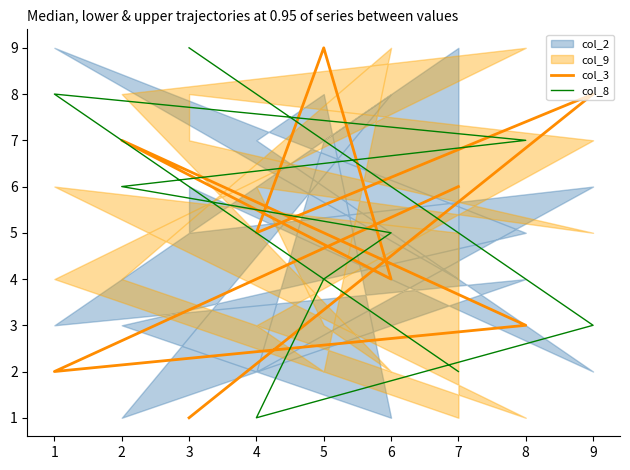

True or false: col_8 has a value of 4 at 2.

False